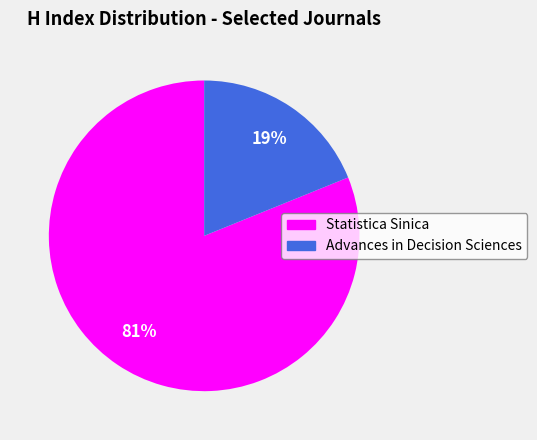

Which category accounts for the majority?

Statistica Sinica